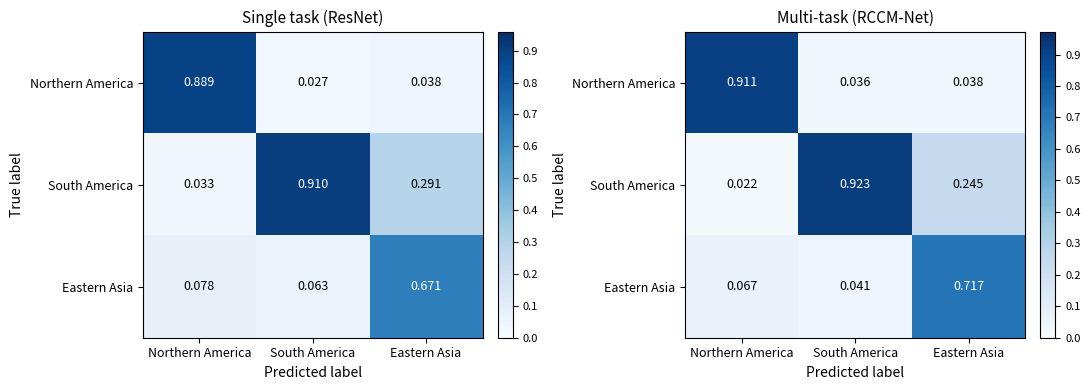

What is the difference between the maximum and minimum values in the Eastern Asia series?

0.7